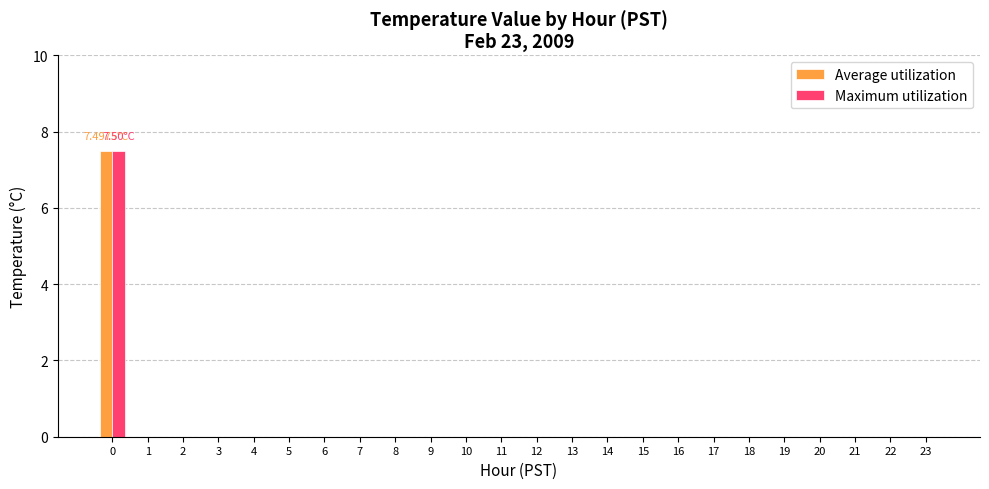

Reading left to right, list all the values displayed in this chart.

Average utilization: 7.5	0.0	0.0	0.0	0.0	0.0	0.0	0.0	0.0	0.0	0.0	0.0	0.0	0.0	0.0	0.0	0.0	0.0	0.0	0.0	0.0	0.0	0.0	0.0
Maximum utilization: 7.5	0.0	0.0	0.0	0.0	0.0	0.0	0.0	0.0	0.0	0.0	0.0	0.0	0.0	0.0	0.0	0.0	0.0	0.0	0.0	0.0	0.0	0.0	0.0